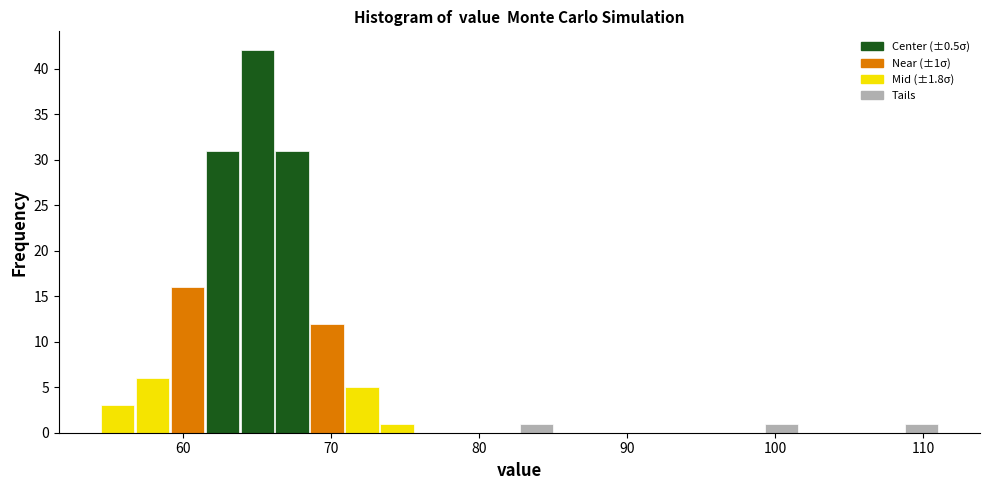

Around what value on the x-axis is the tallest bar? Give the approximate position of its centre, as read against the axis.

65